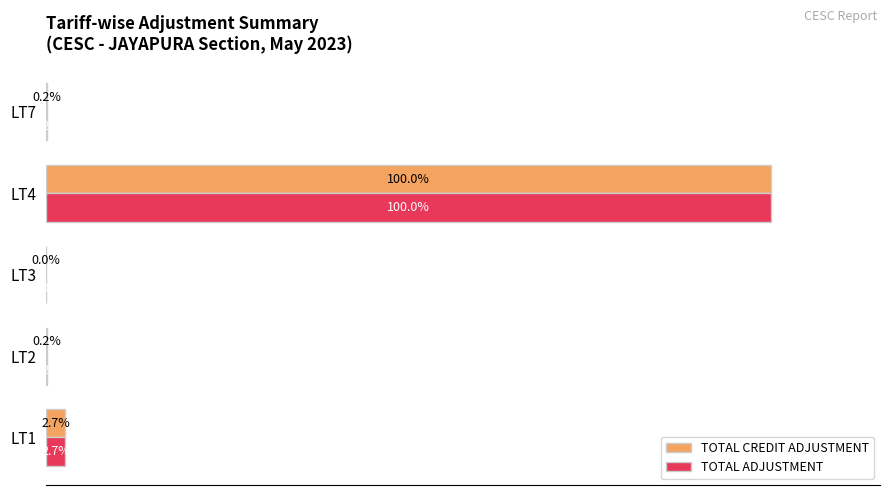

Which category has the highest value across all series?

LT4